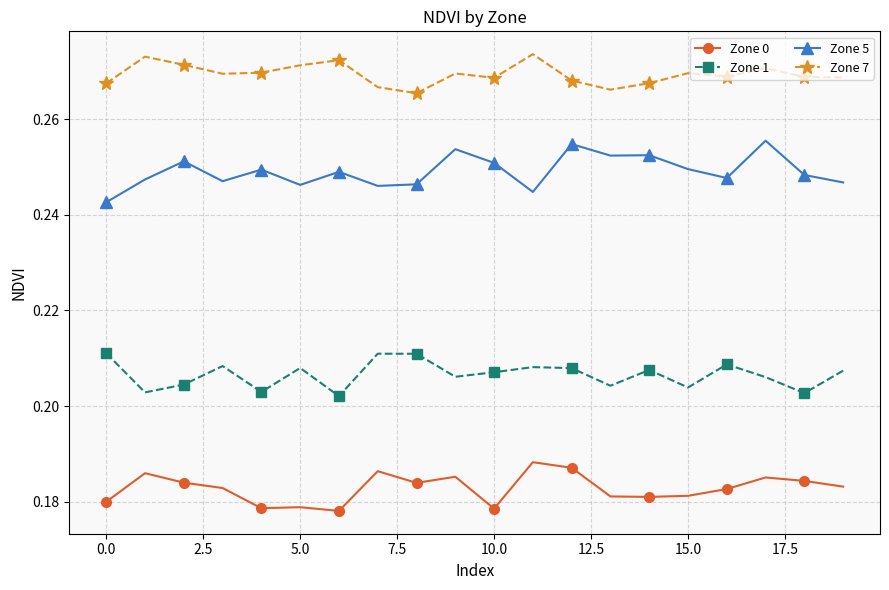

True or false: Zone 1 and Zone 5 intersect in this chart.

False